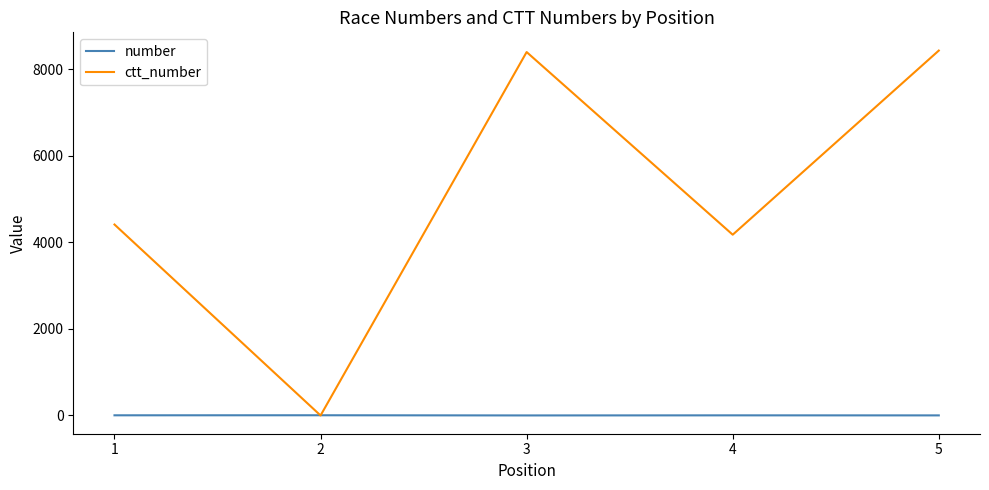

At 3, list the series in order from largest to smallest.

ctt_number, number